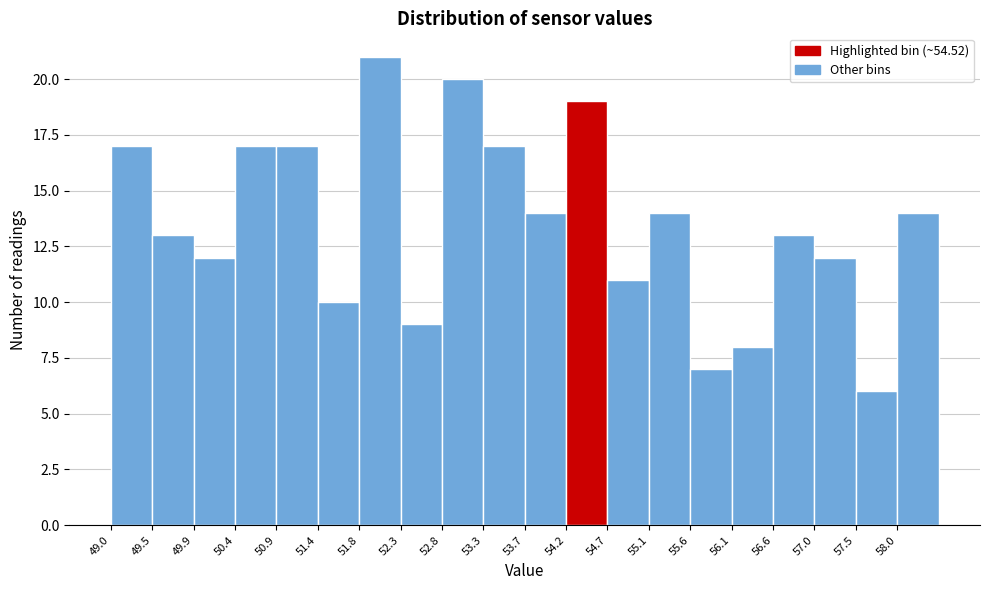

What is the height of the bar covering 57.05 to 57.50 on the x-axis? Neither the bar edges nor the heights are printed on the chart, so give them approximately, as read against the axes.

12